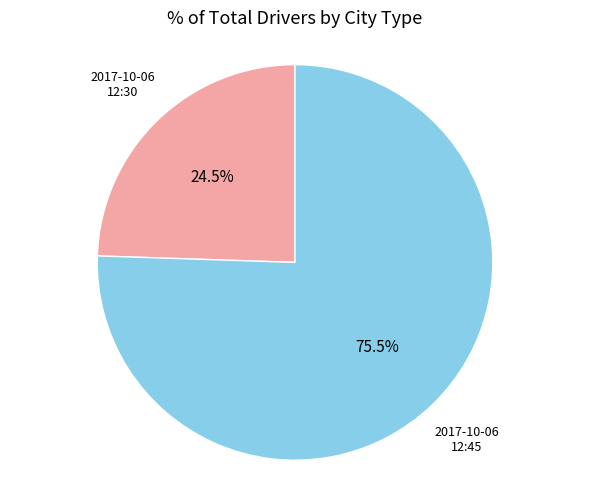

Is there a majority slice in this chart?

Yes